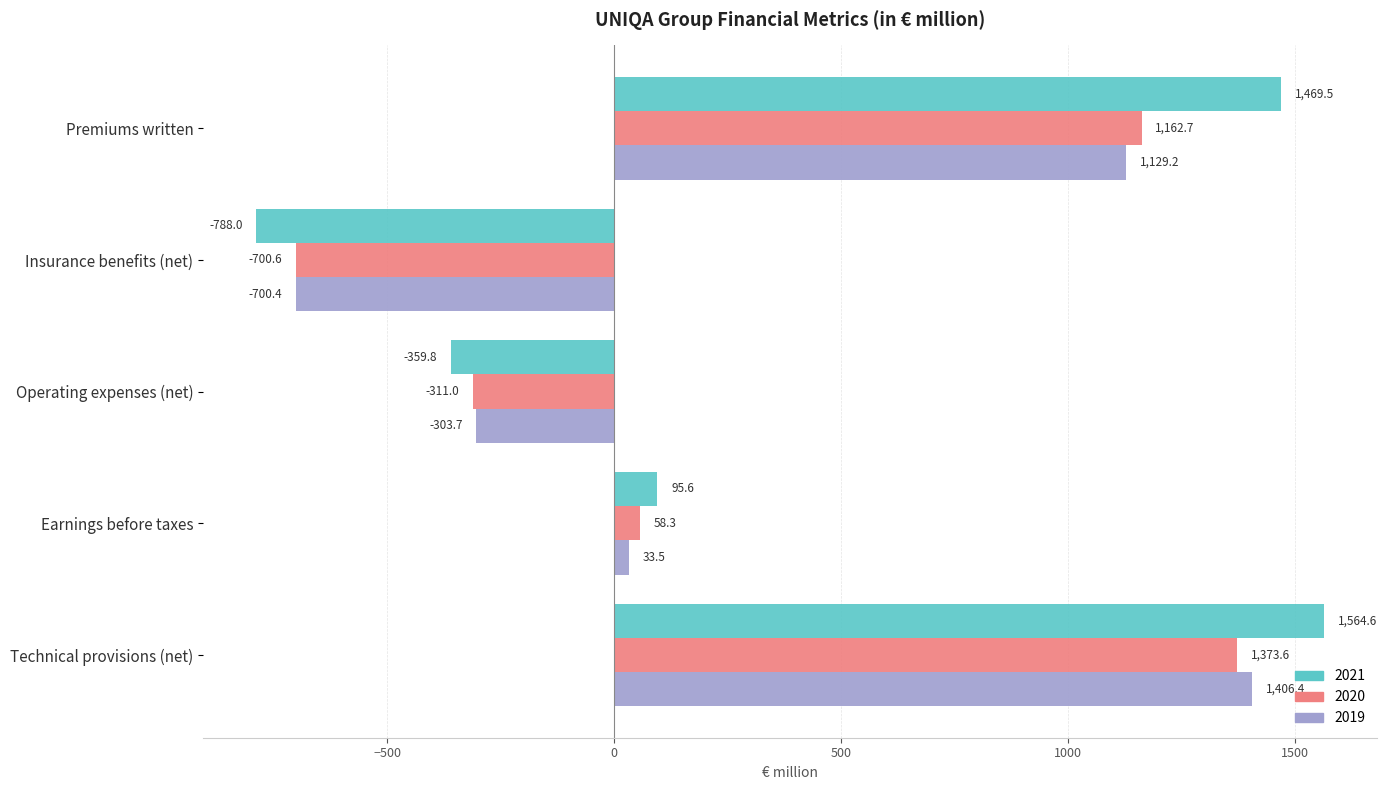

What is the highest value of the 2019 series?

1406.4